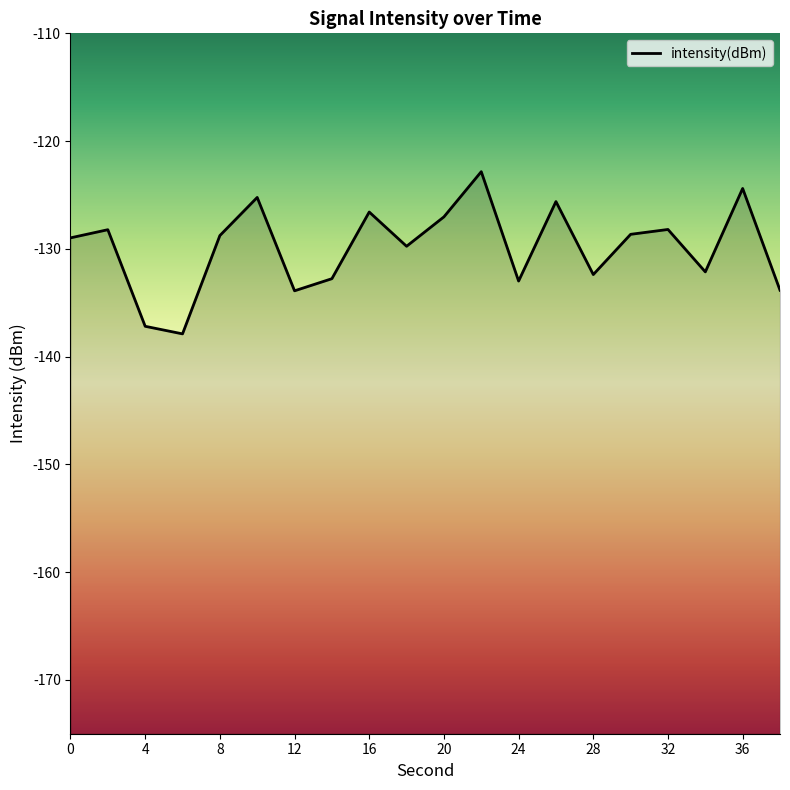

Between 2 and 26, which is larger?

26